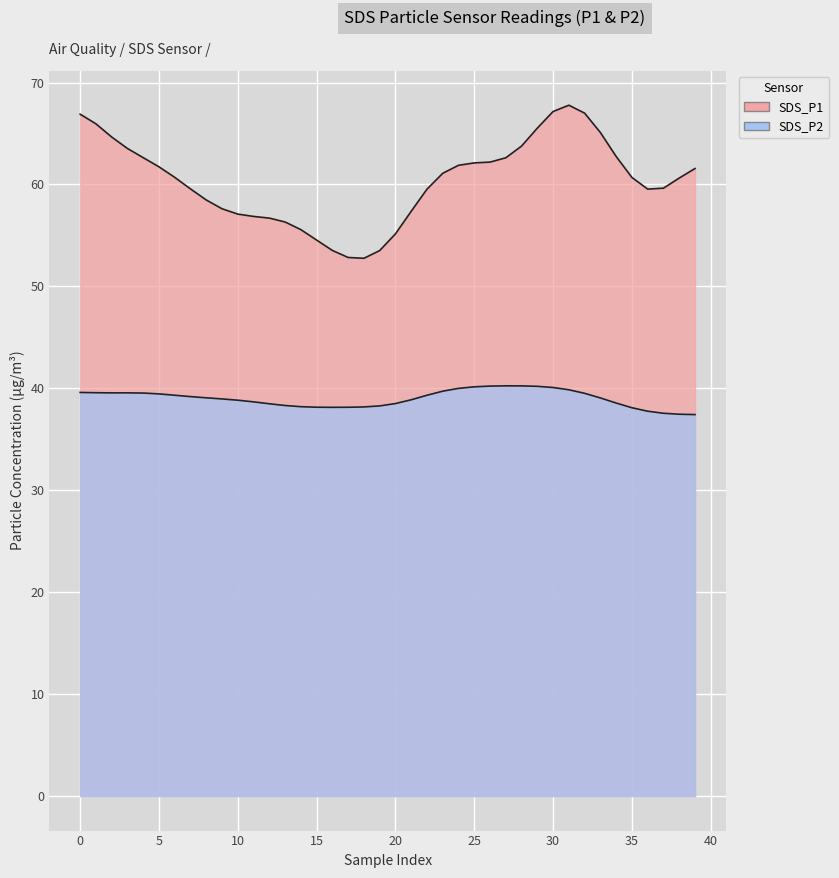

What position from the right is 11?

29